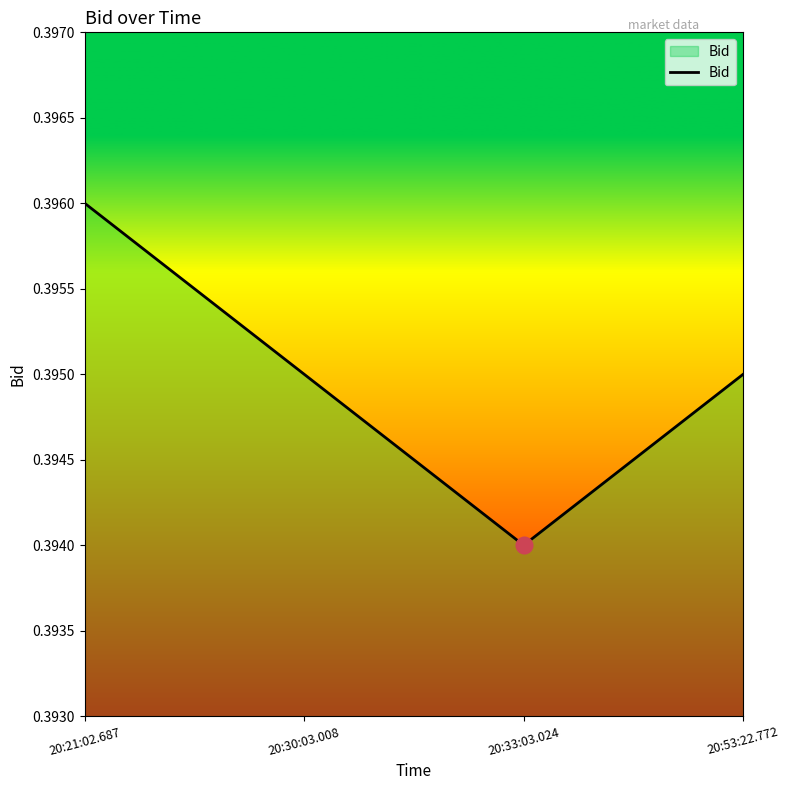

Count the values in the range 0 to 1.

4